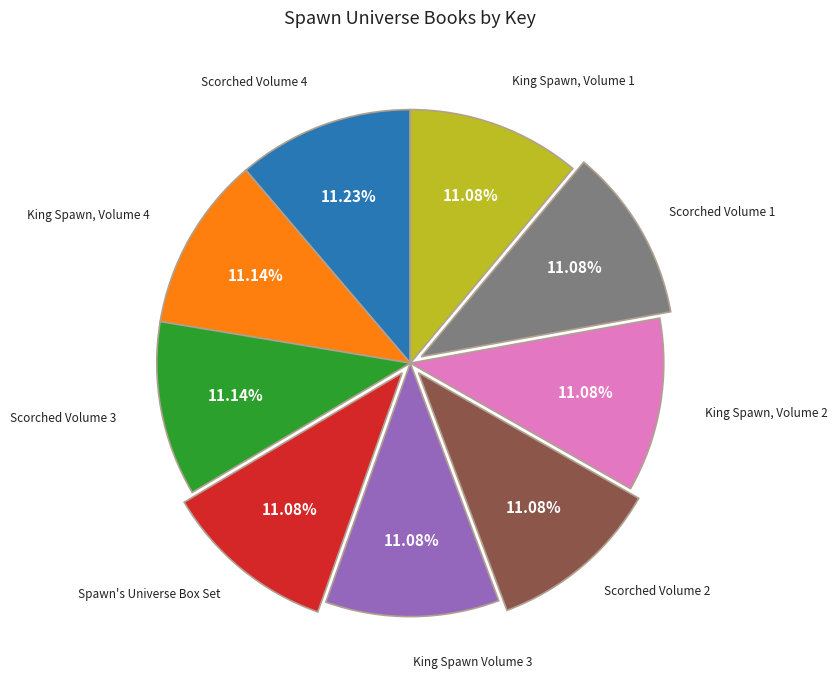

Approximately how many times larger is the value at King Spawn, Volume 1 compared to Scorched Volume 2?

1.0